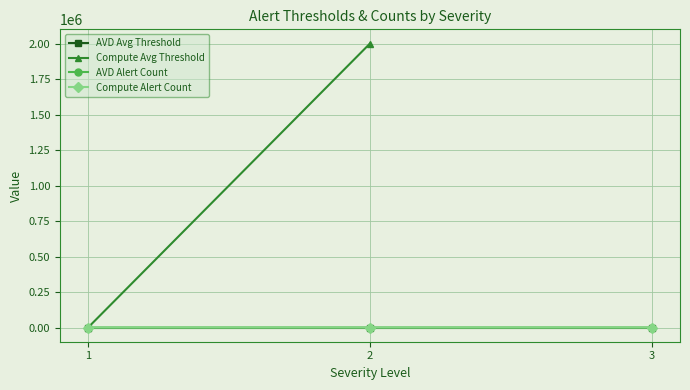

How many data points does each series have?

3